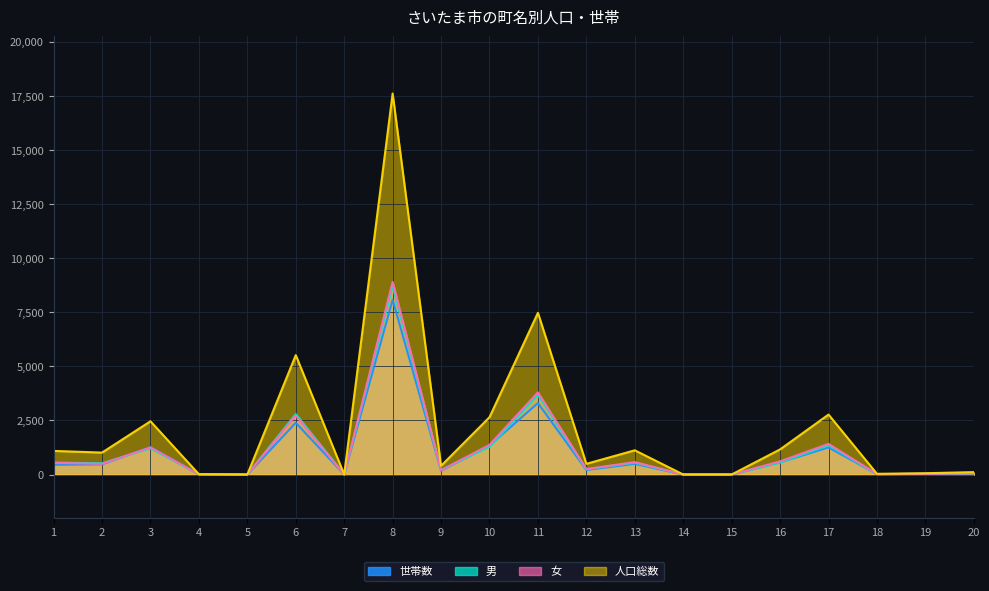

What is the difference between the maximum and minimum values in the 人口総数 series?

17615